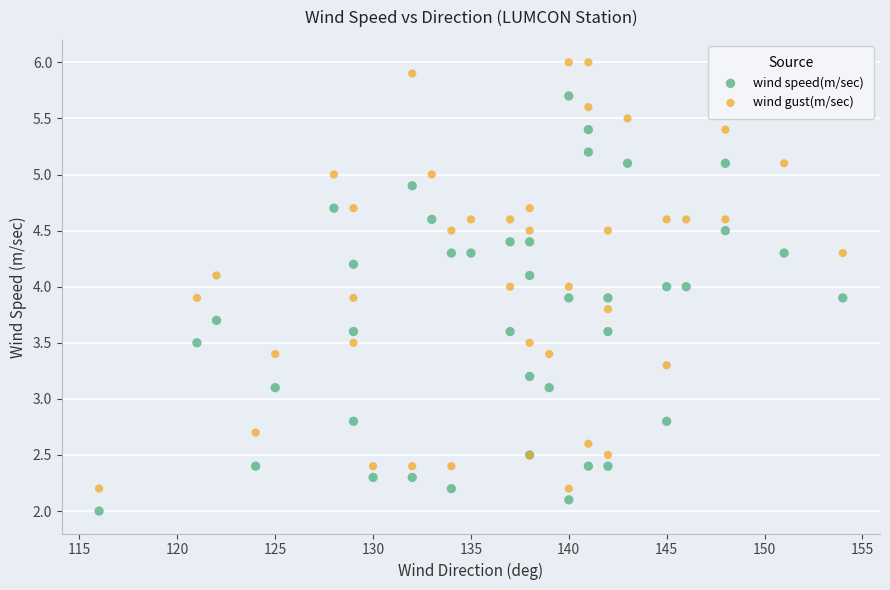

Which series contains the lowest Y value?

wind speed(m/sec)